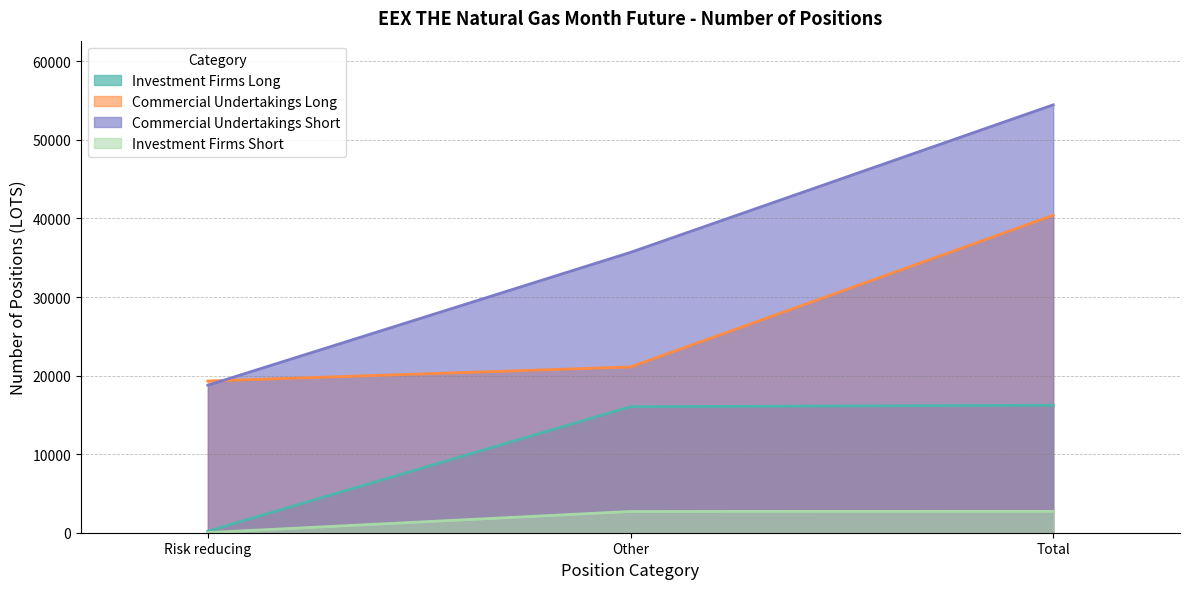

Between Risk reducing and Total, which series saw the biggest shift?

Commercial Undertakings Short